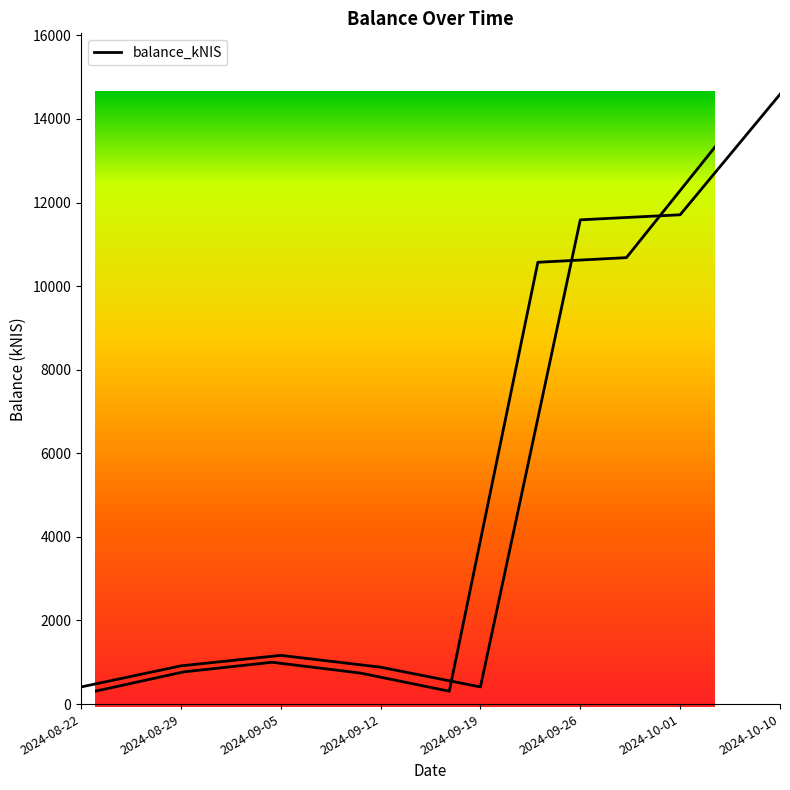

The chart shows a value of 409.6 at 2024-08-22. True or false?

True